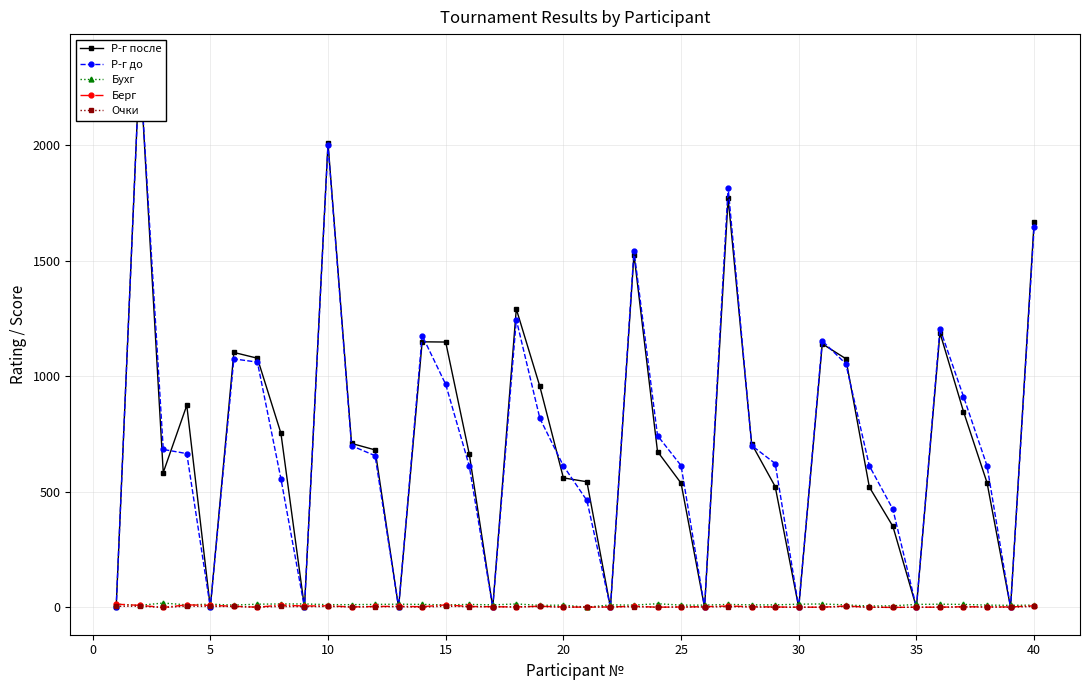

At how many categories does at least one series exceed 2295?

1